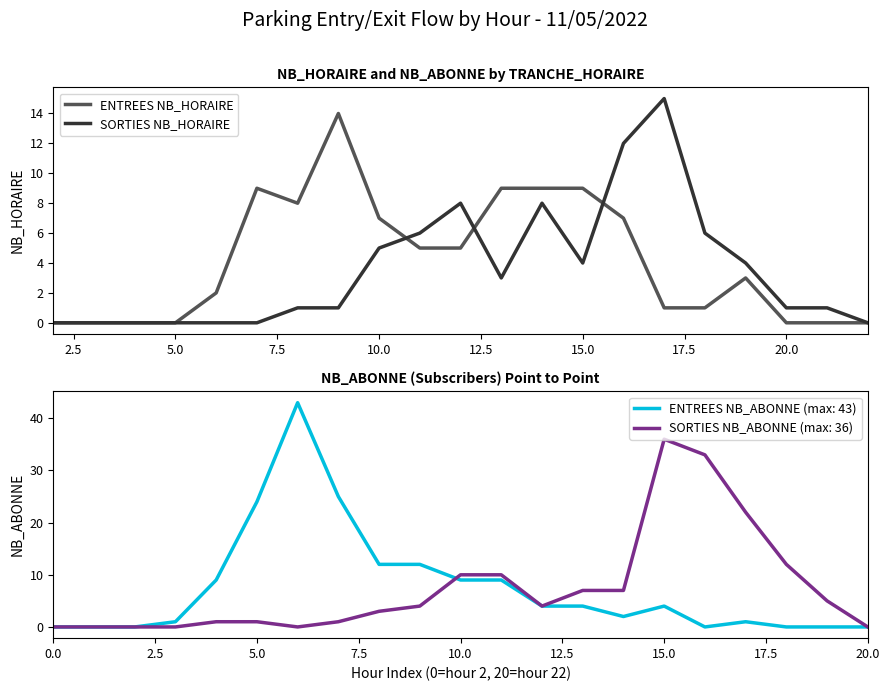

The SORTIES NB_HORAIRE series shows 10 at 5.0. True or false?

False